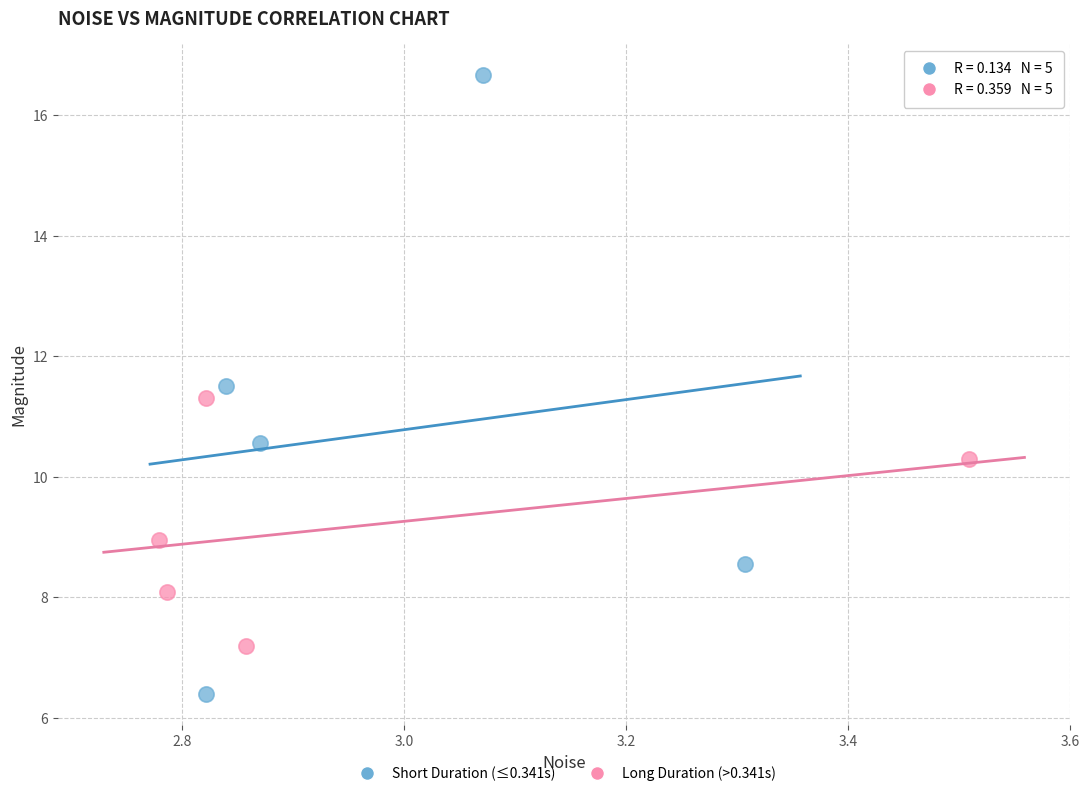

Which series contains the lowest Y value?

Short Duration (≤0.341s)